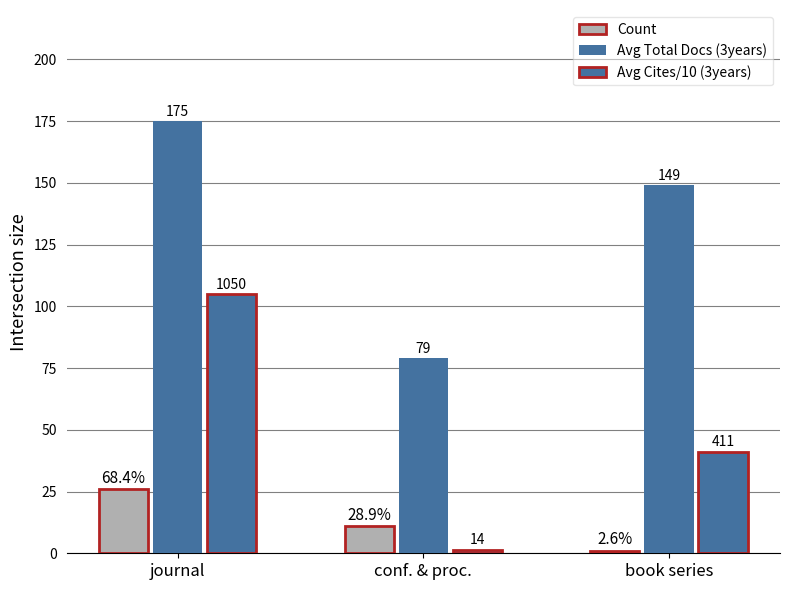

What position from the left is journal?

1